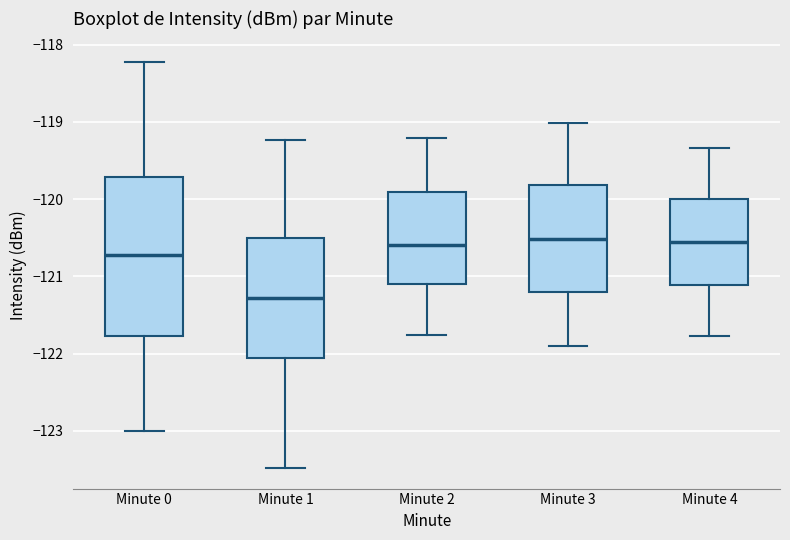

Reading left to right, transcribe this box plot: for each box, give where its median line is, the range the box spans, and where its two whiskers end, as read against the y-axis. The values are not printed on the chart, so give them approximately, as read against the axis.

Minute 0: median -120.7, box -121.8 to -119.7, whiskers -123.0 to -118.2
Minute 1: median -121.3, box -122.1 to -120.5, whiskers -123.5 to -119.2
Minute 2: median -120.6, box -121.1 to -119.9, whiskers -121.8 to -119.2
Minute 3: median -120.5, box -121.2 to -119.8, whiskers -121.9 to -119.0
Minute 4: median -120.6, box -121.1 to -120.0, whiskers -121.8 to -119.3